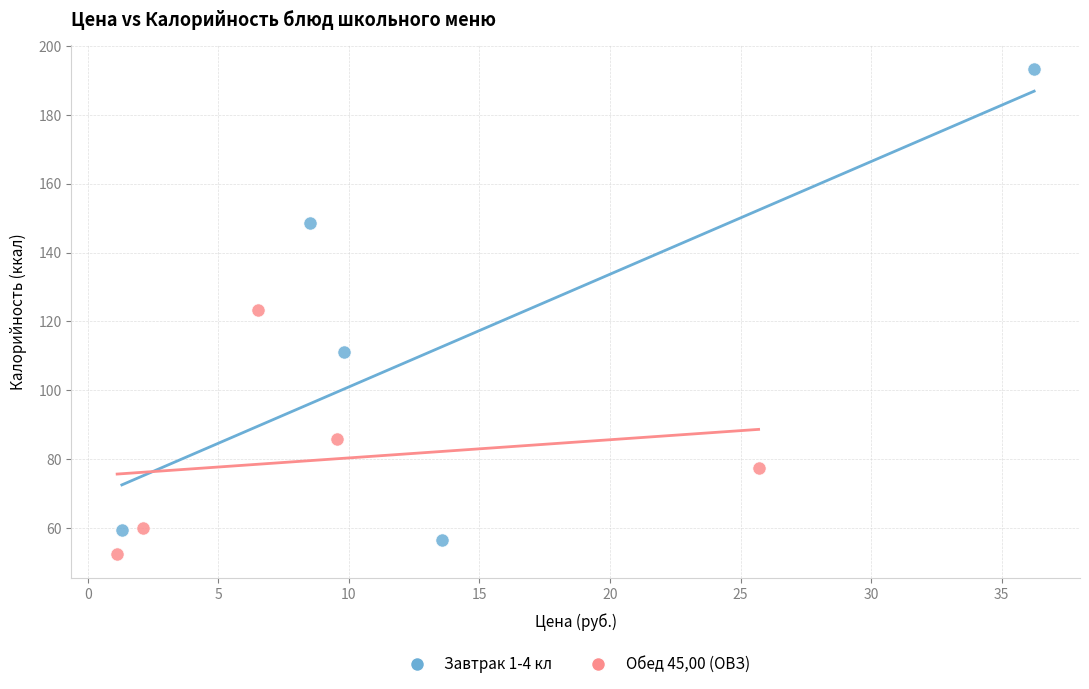

Which series contains the highest Y value?

Завтрак 1-4 кл